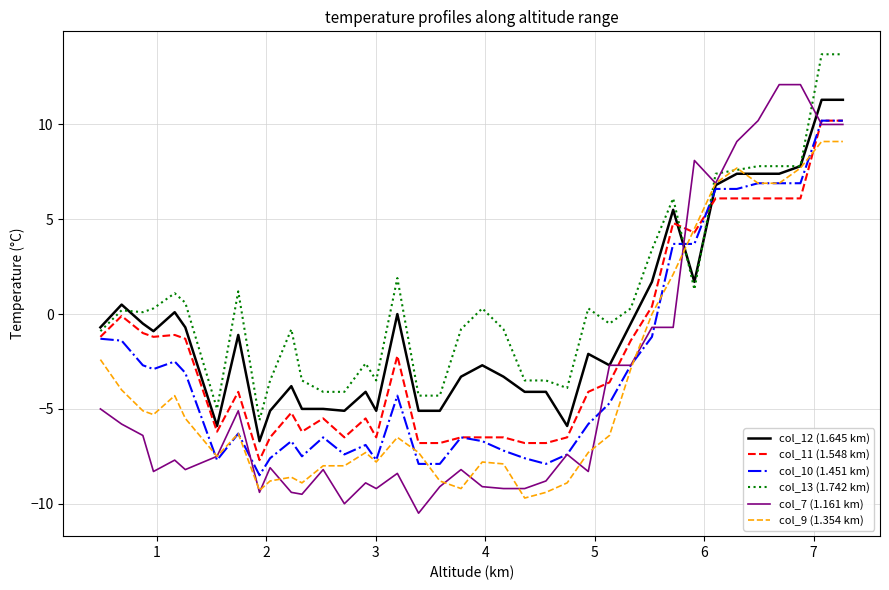

Which series has the largest total across all categories?

col_13 (1.742 km)